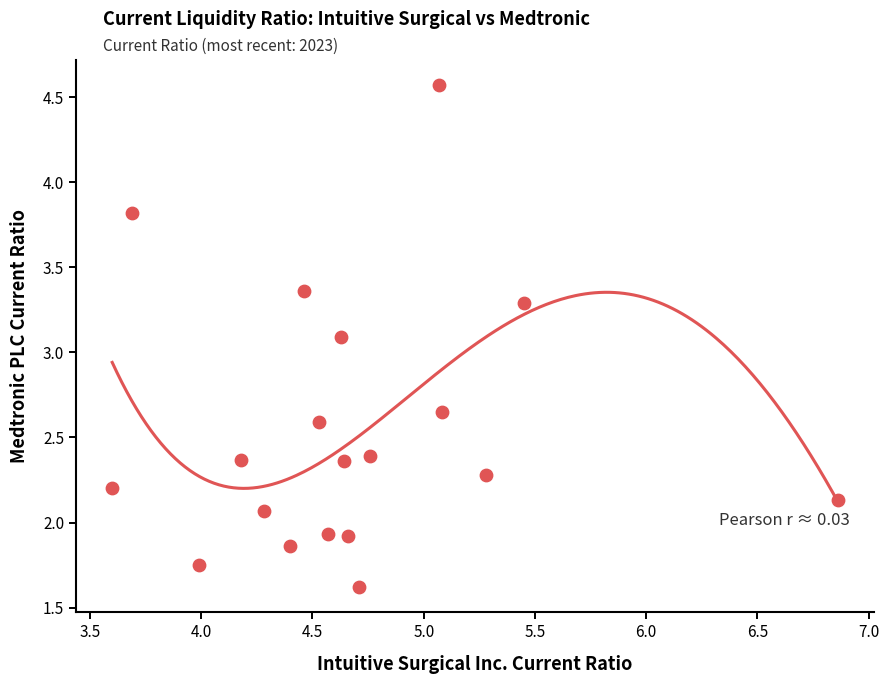

What is the range of X values (max minus min)?

3.3